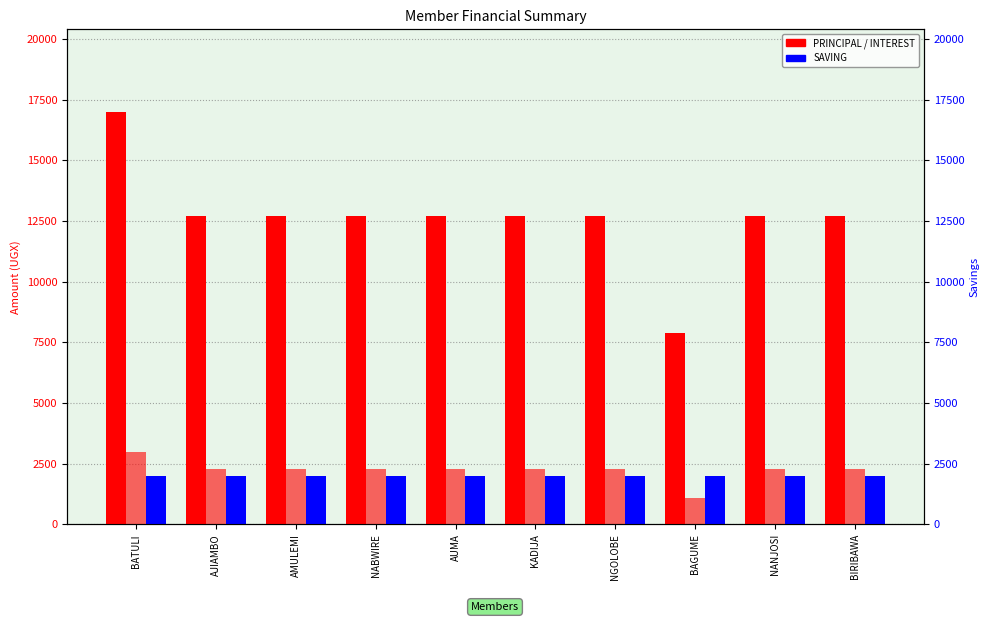

What is the sum of the SAVING values at BATULI and BIRIBAWA?

4000